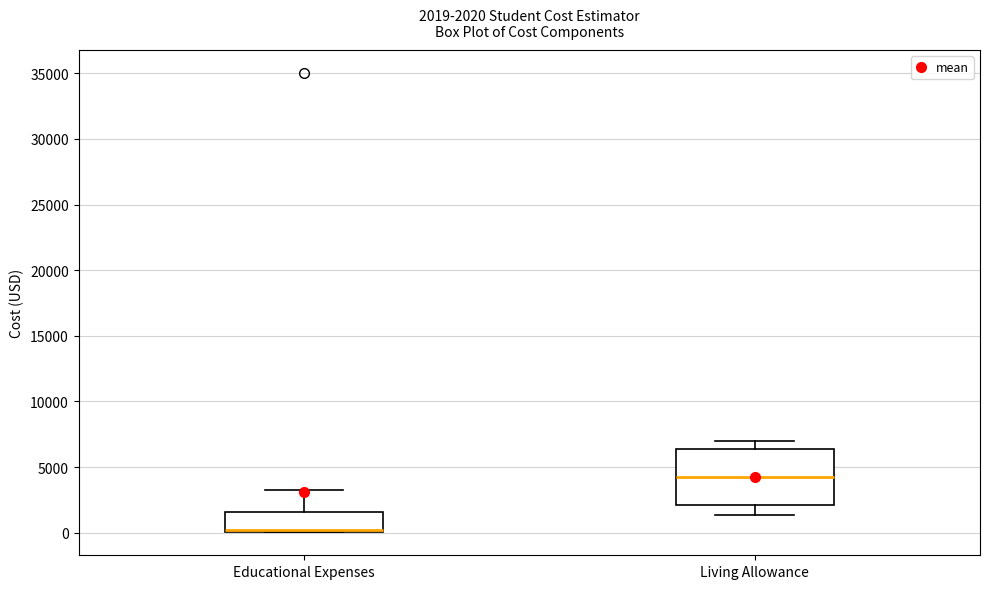

Comparing the boxes themselves (not the whiskers), which one is the tallest?

Living Allowance